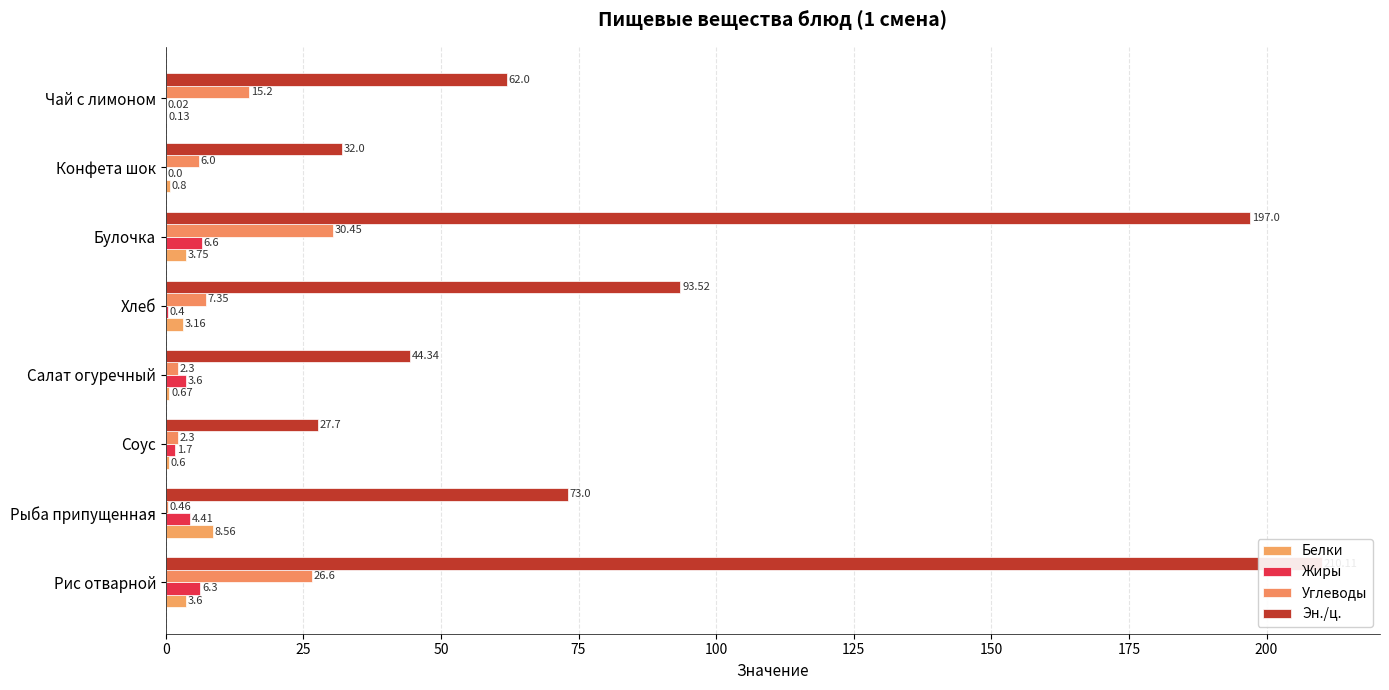

What is the average value of the Углеводы series?

11.3